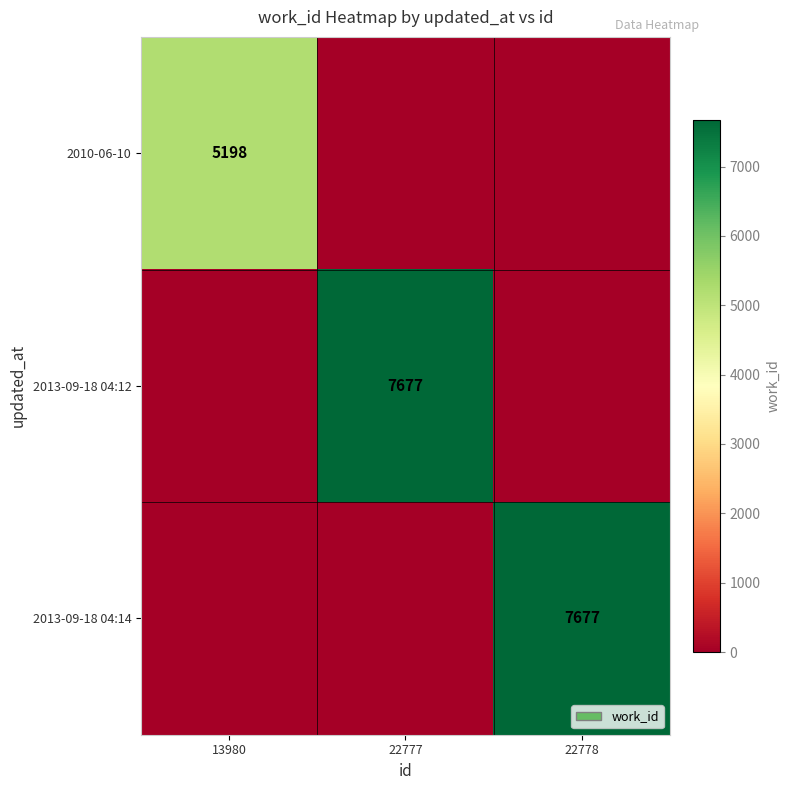

Which category has the lowest value across all series?

22777